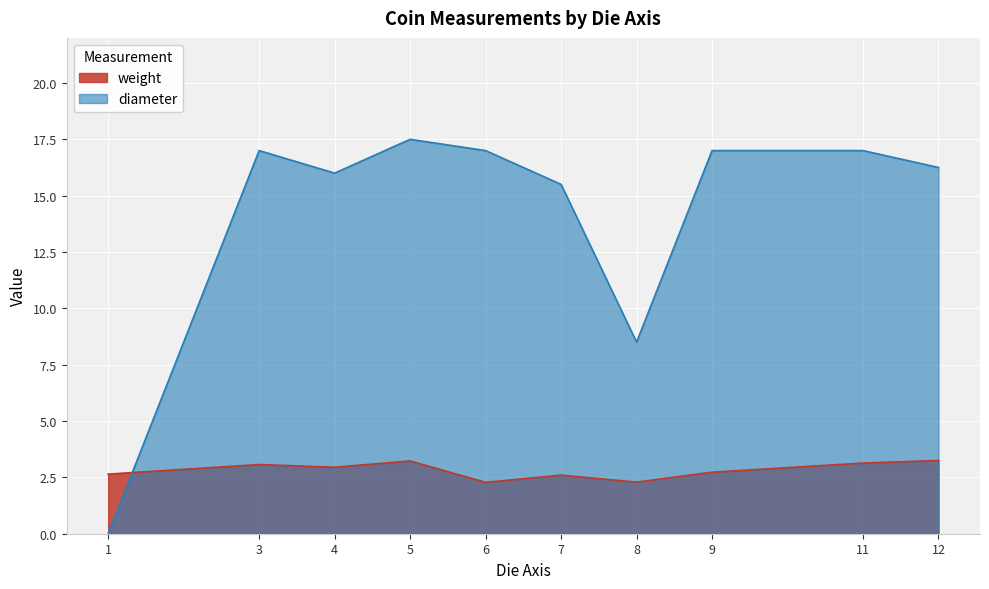

The diameter series shows 11.6 at 5. True or false?

False